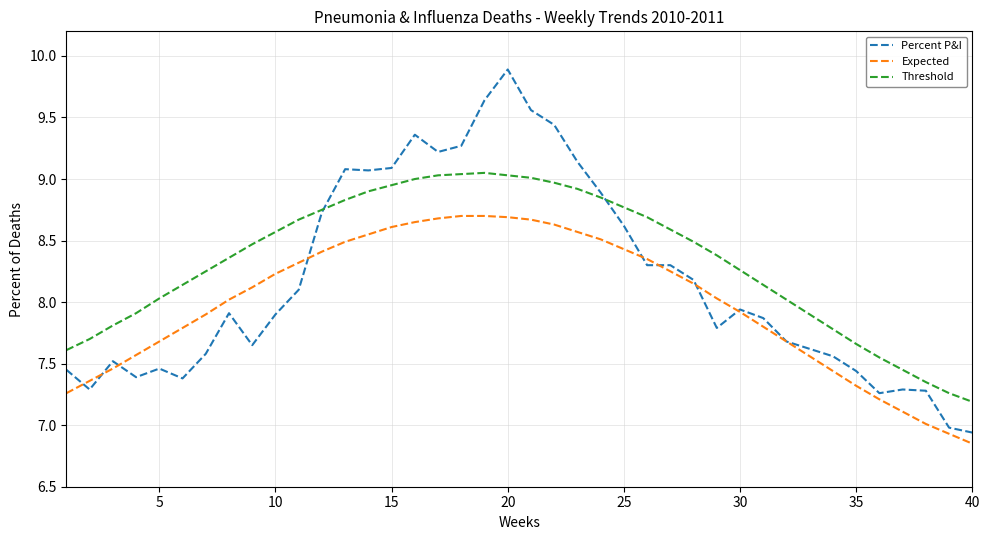

List the series in order of their overall mean, highest first.

Threshold, Percent P&I, Expected